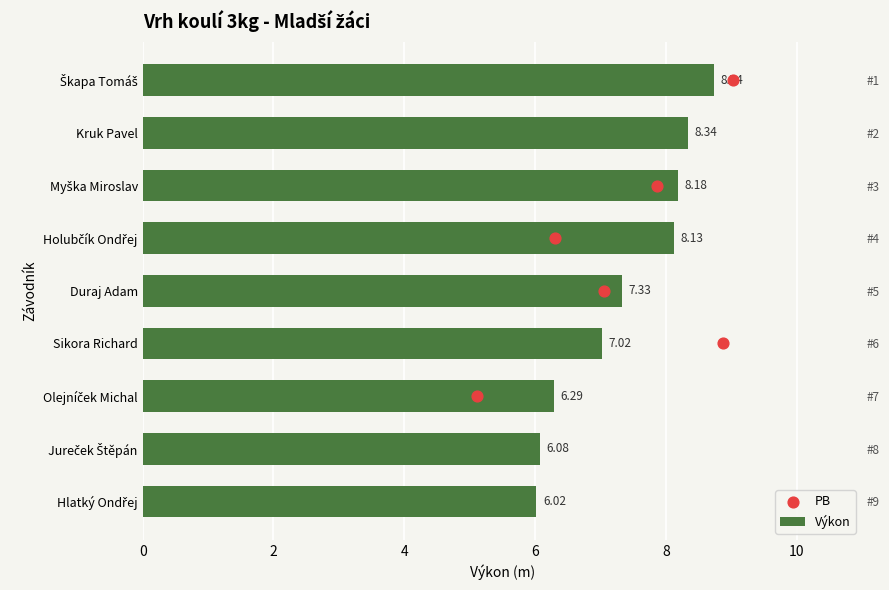

Between Sikora Richard and Kruk Pavel, which is larger?

Kruk Pavel